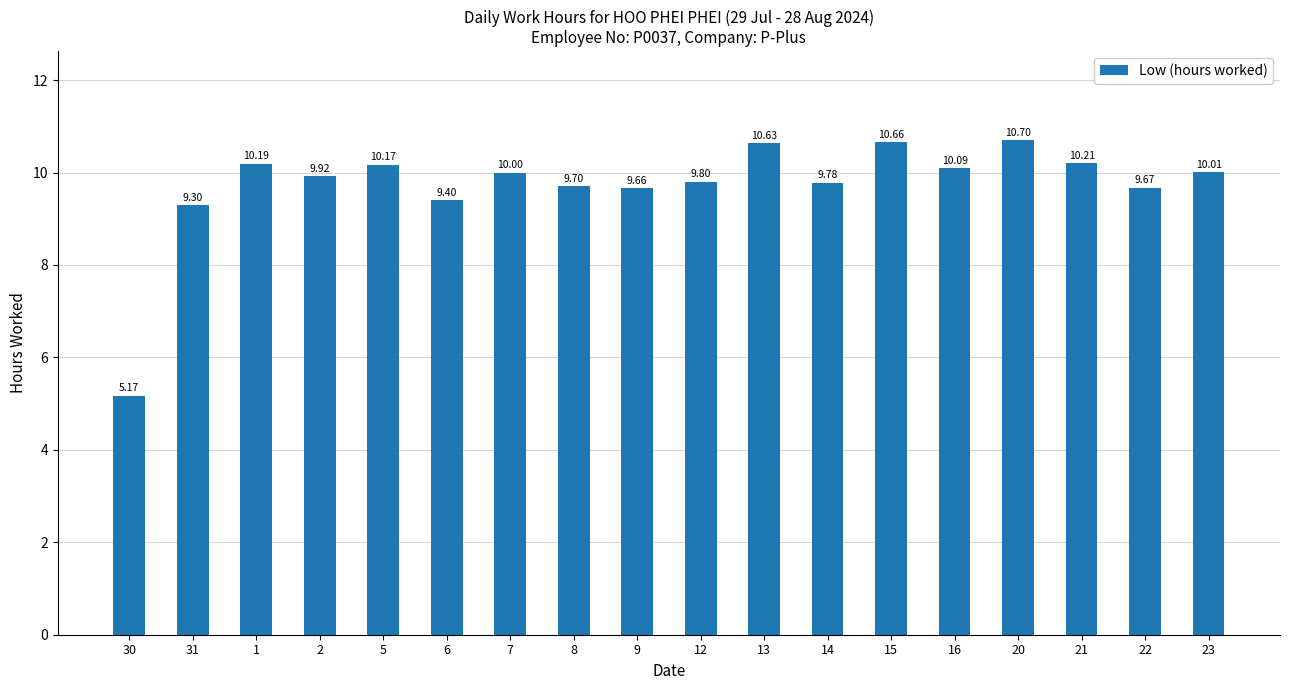

Are the bars grouped side by side (vs. stacked)?

No